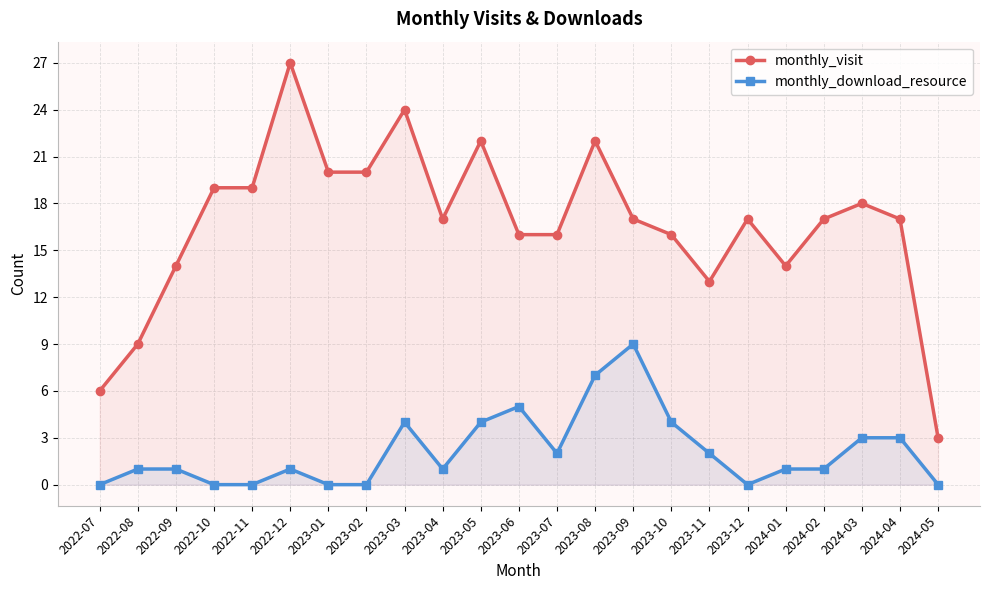

Between 2023-07 and 2024-05, which is larger?

2023-07